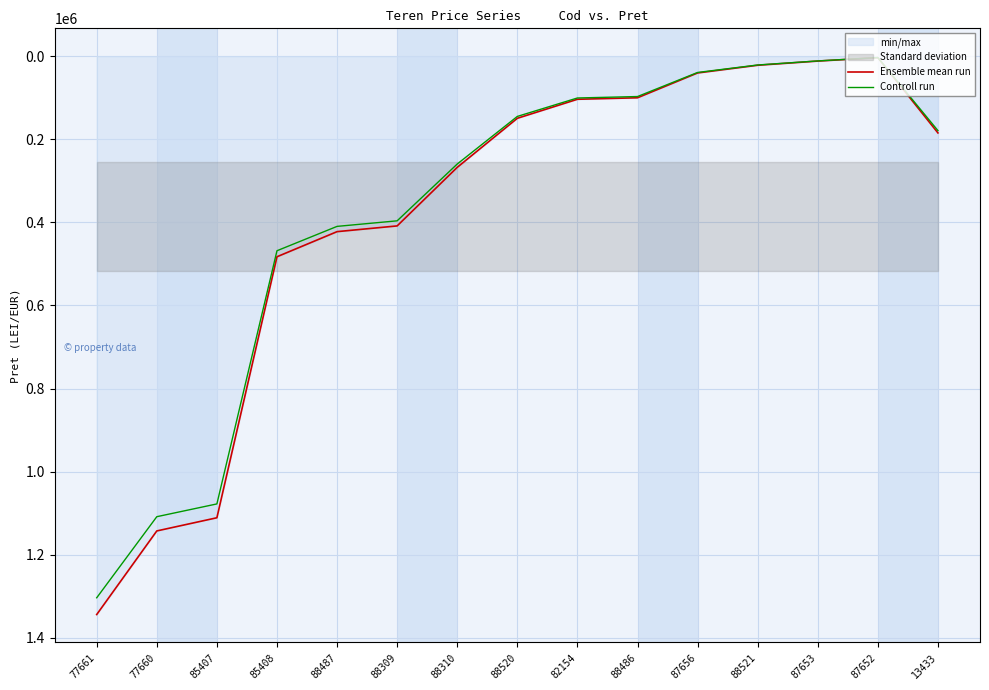

Reading left to right, extract all data points from this chart.

Ensemble mean run: 1344150.0	1142900.0	1111191.0	482758.0	422300.0	408500.0	267500.0	149374.0	103584.0	100000.0	40253.0	21684.0	11620.7	3351.6	184618.0
Controll run: 1303825.5	1108613.0	1077855.3	468275.3	409631.0	396245.0	259475.0	144892.8	100476.5	97000.0	39045.4	21033.5	11272.1	3251.1	179079.5